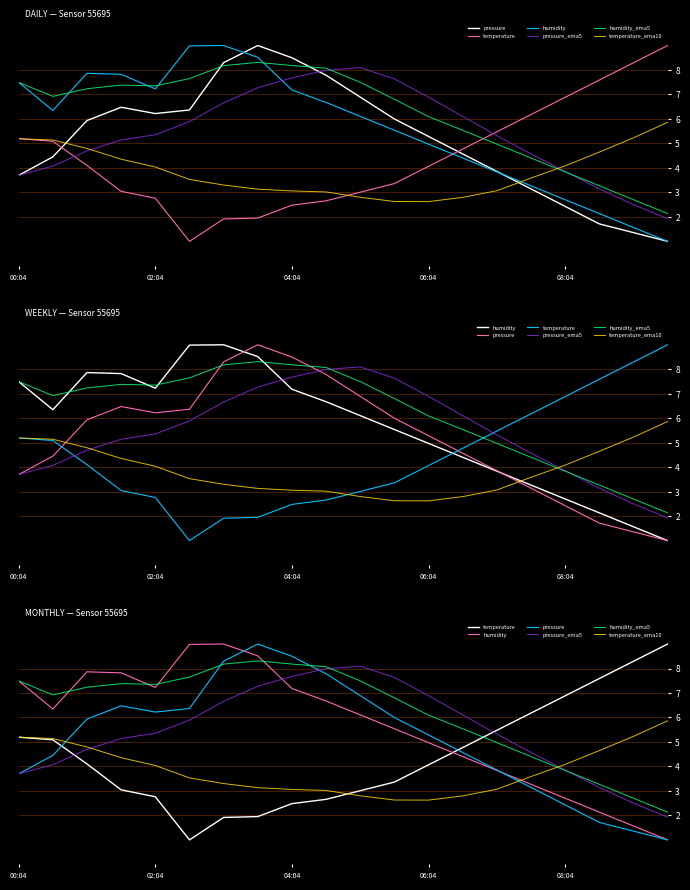

Reading left to right, extract all data points from this chart.

pressure: 3.7	4.5	5.9	6.5	6.2	6.4	8.3	9.0	8.5	7.8	6.9	6.0	5.3	4.6	3.9	3.1	2.4	1.7	1.4	1.0
temperature: 5.2	5.1	4.1	3.0	2.8	1.0	1.9	2.0	2.5	2.7	3.0	3.4	4.1	4.8	5.5	6.2	6.9	7.6	8.3	9.0
humidity: 7.5	6.3	7.9	7.8	7.2	9.0	9.0	8.5	7.2	6.7	6.1	5.5	5.0	4.4	3.8	3.3	2.7	2.1	1.6	1.0
pressure_ema5: 3.7	4.1	4.7	5.1	5.4	5.9	6.7	7.3	7.7	8.0	8.1	7.6	6.9	6.1	5.3	4.6	3.9	3.1	2.5	1.9
humidity_ema5: 7.5	6.9	7.2	7.4	7.4	7.6	8.2	8.3	8.2	8.1	7.5	6.8	6.1	5.5	5.0	4.4	3.8	3.3	2.7	2.1
temperature_ema10: 5.2	5.1	4.8	4.4	4.0	3.5	3.3	3.1	3.1	3.0	2.8	2.6	2.6	2.8	3.1	3.6	4.1	4.6	5.2	5.9